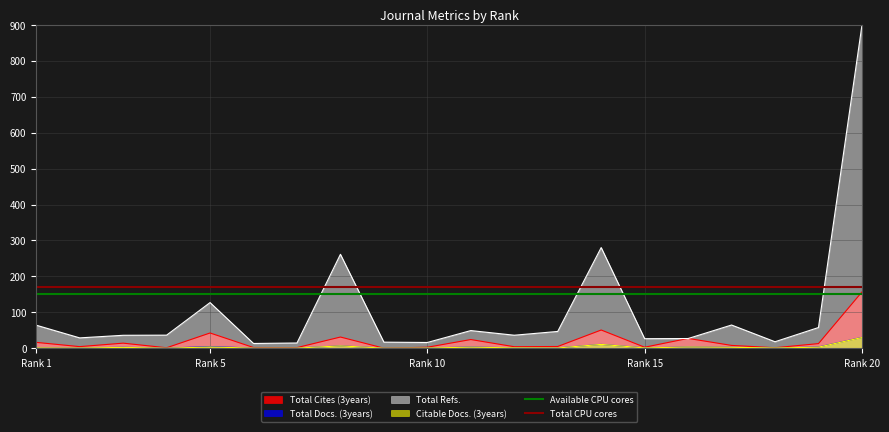

What is the highest value of the Total Cites (3years) series?

156.7